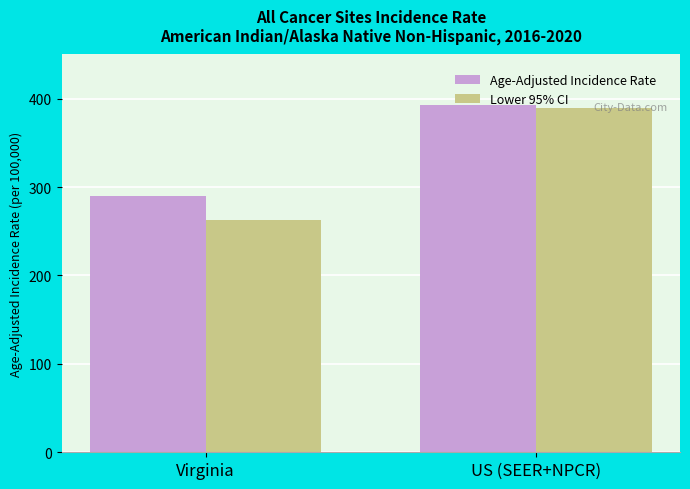

At which category is the sum across all series the highest?

US (SEER+NPCR)